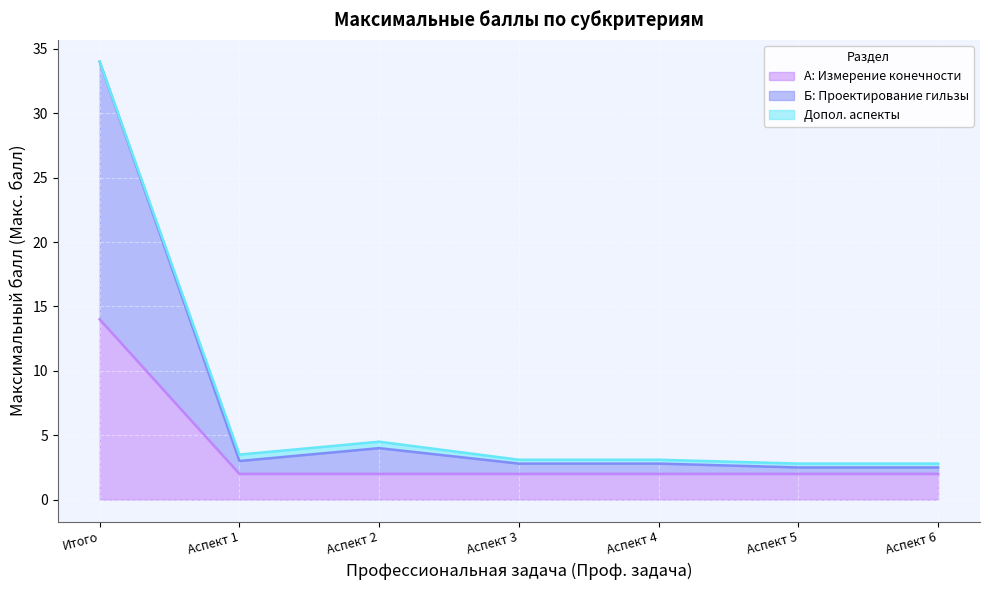

Where is А: Измерение конечности nearest to the value 8?

Итого